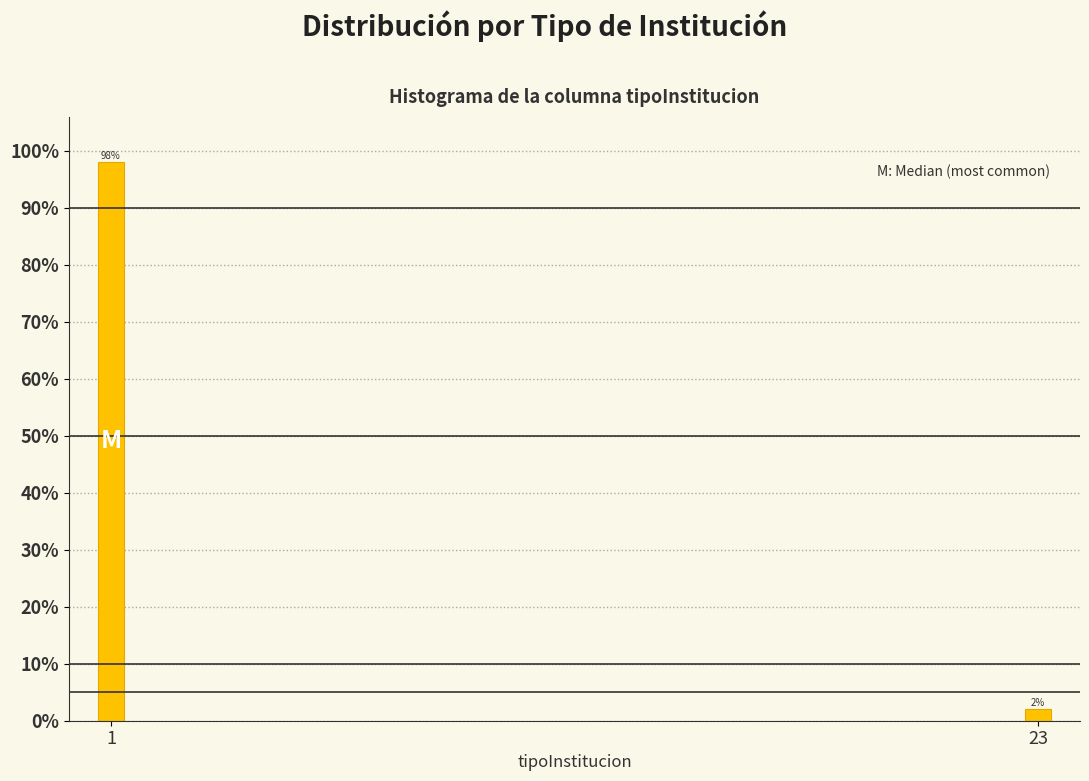

Reading left to right, list all the values displayed in this chart.

1=98	23=2